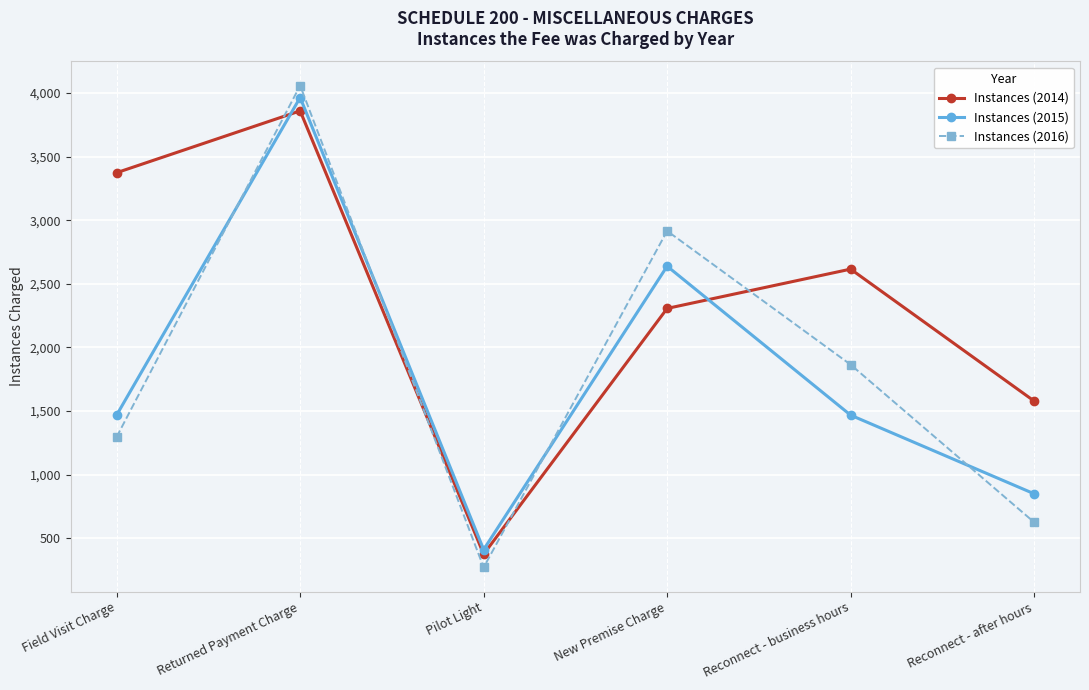

What is the sum of all Instances (2014) values?

14111